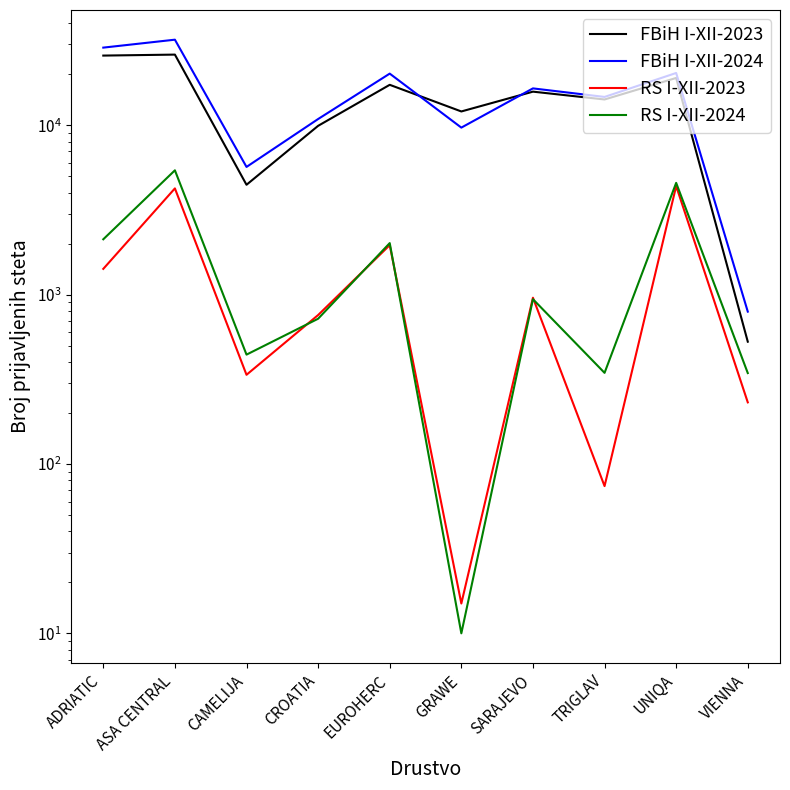

True or false: RS I-XII-2024 has a value of 2013 at EUROHERC.

True